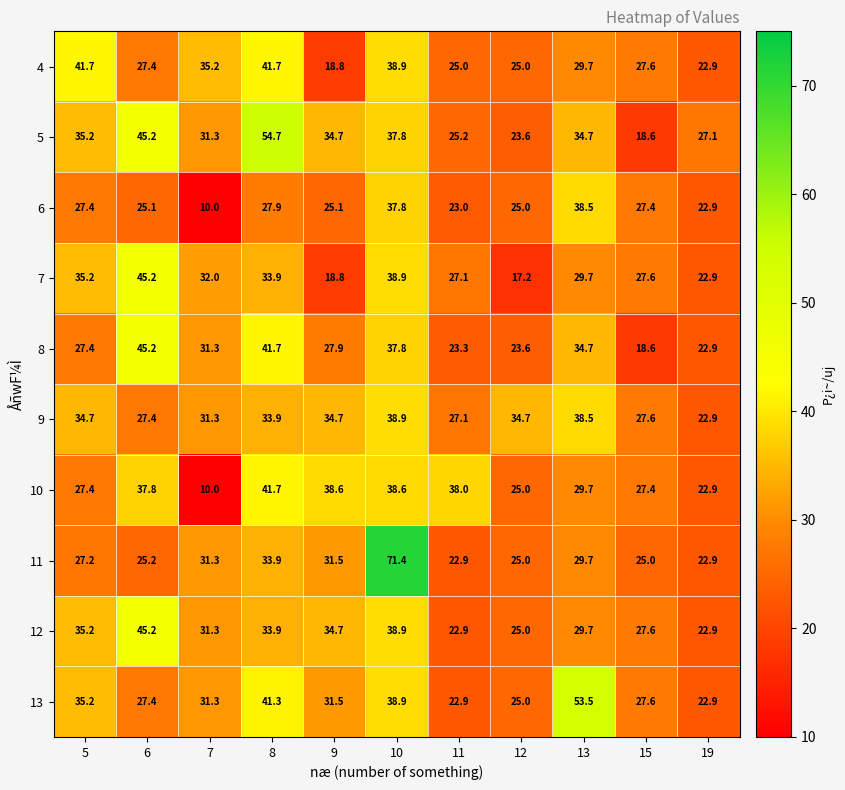

Is the value of 12 at 5 greater than the value of 7 at 12?

Yes